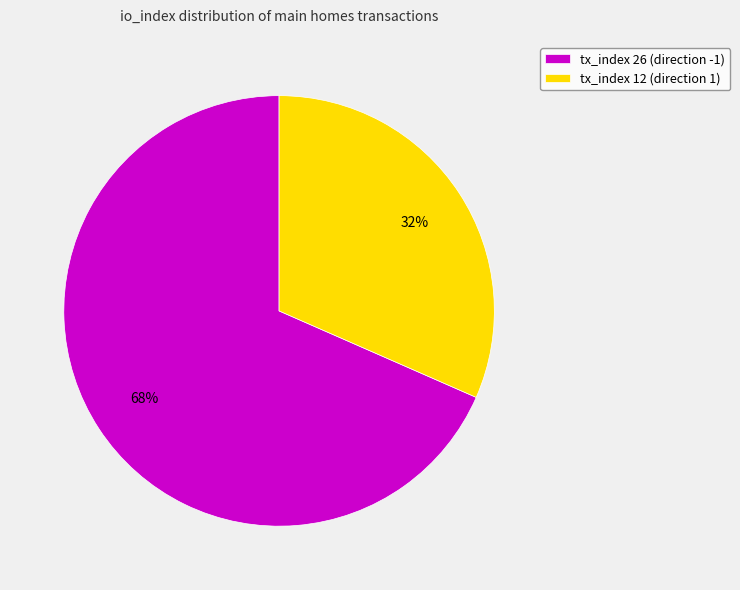

The tx_index 12 (direction 1) slice represents 25% of the pie. True or false?

False